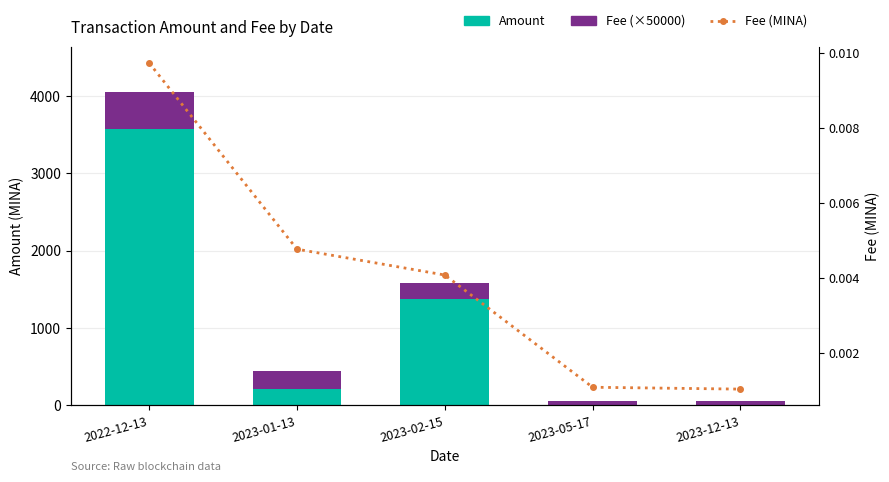

True or false: Amount has a value of 0.0 at 2023-05-17.

False